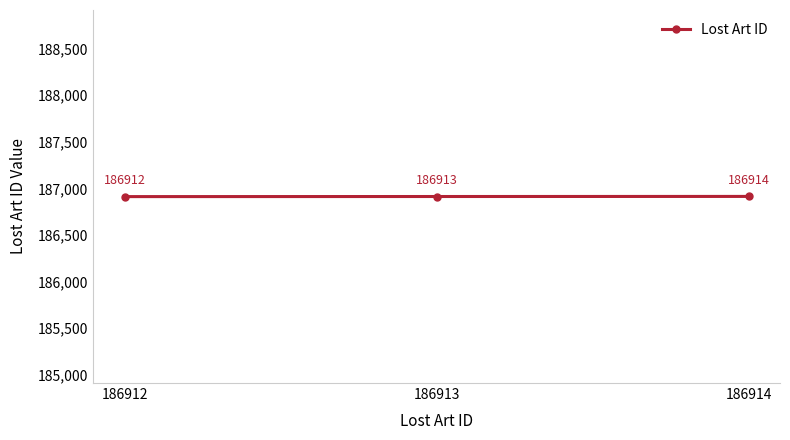

At which label is the value closest to 186913?

186913